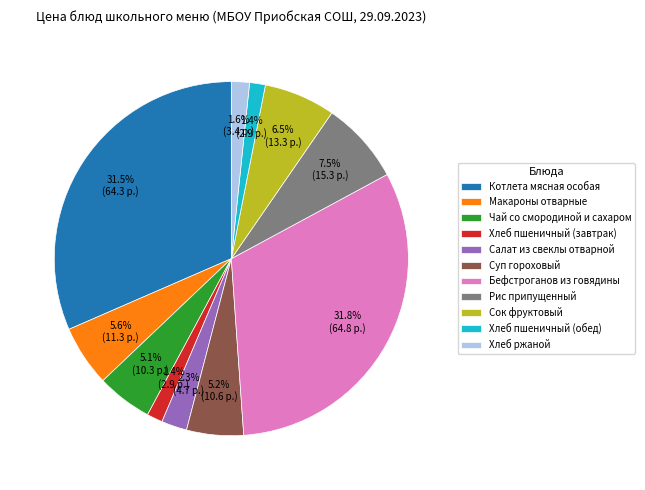

Between Котлета мясная особая and Хлеб ржаной, which is larger?

Котлета мясная особая